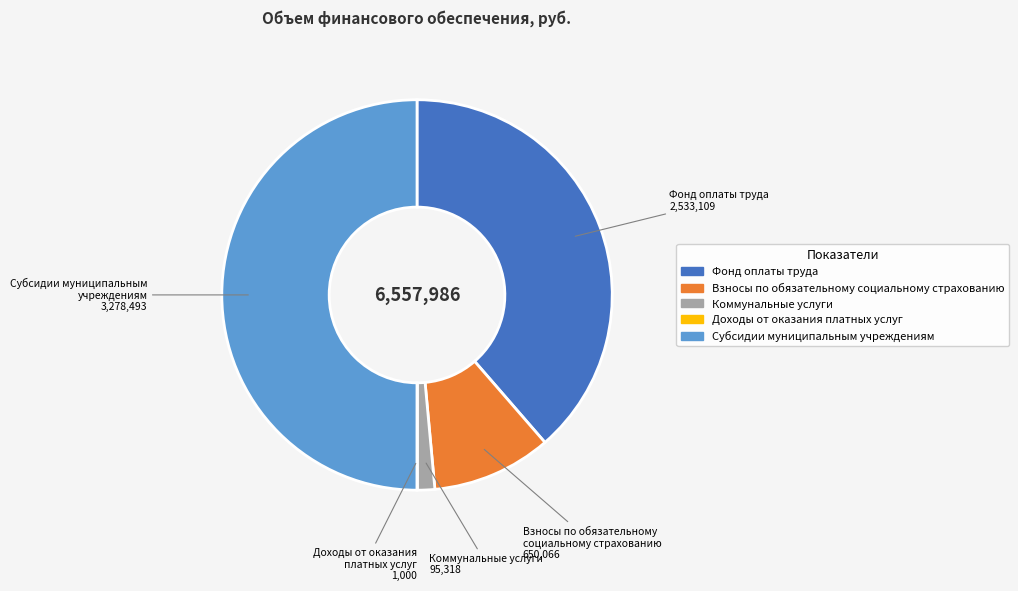

Does Коммунальные услуги represent more than half of the total?

No